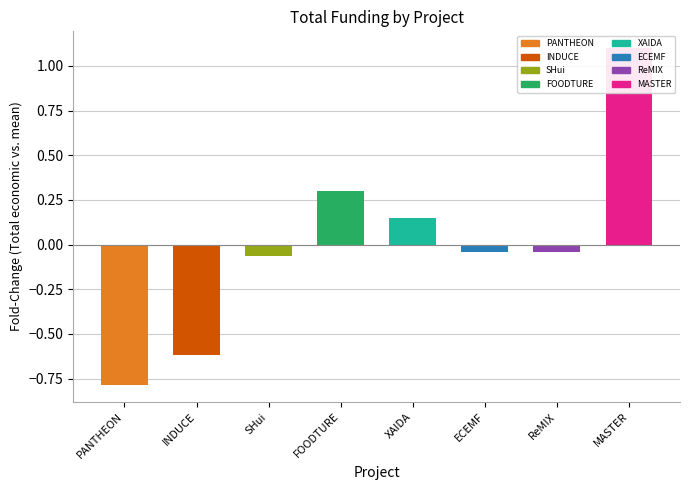

What is the value of the 3rd bar from the left?

-0.1